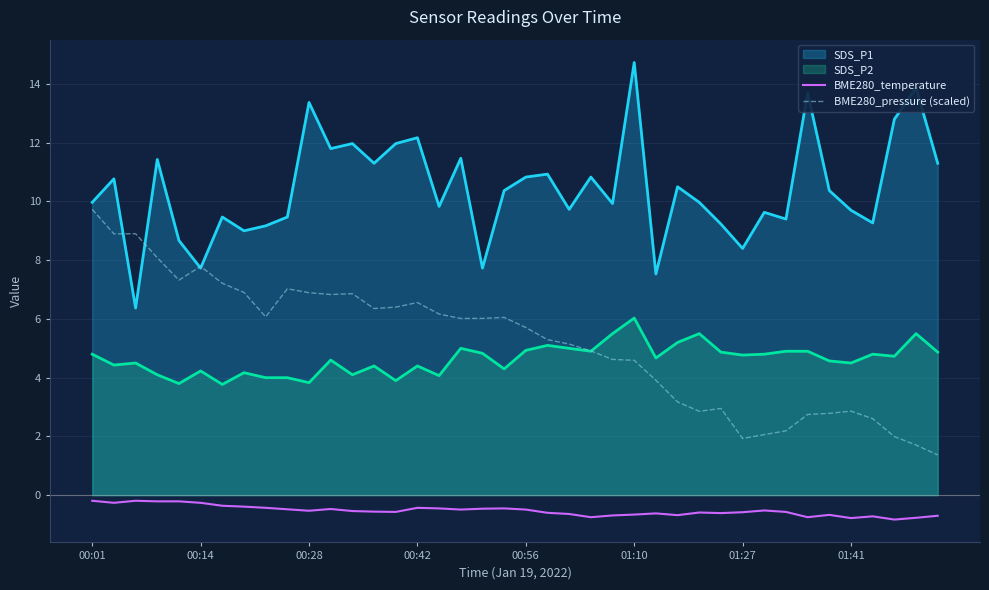

At which label does BME280_temperature reach its peak?

00:01